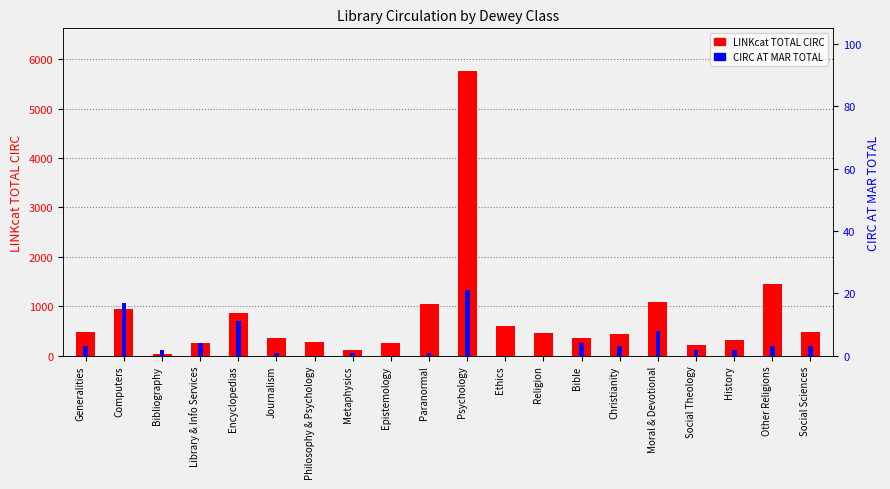

At which label is LINKcat TOTAL CIRC closest to 2895?

Other Religions